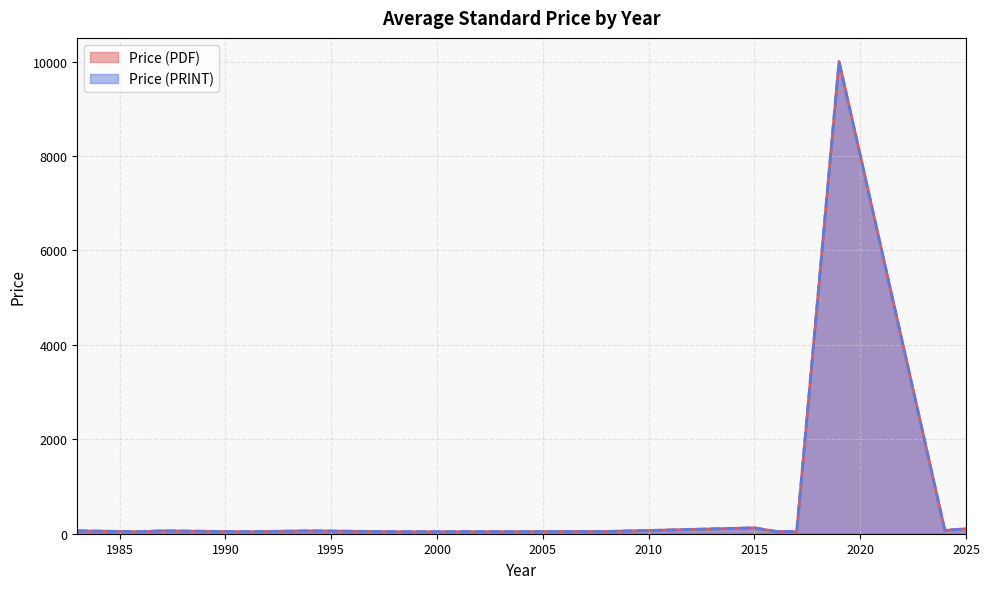

Which series has the largest total across all categories?

Price (PDF)